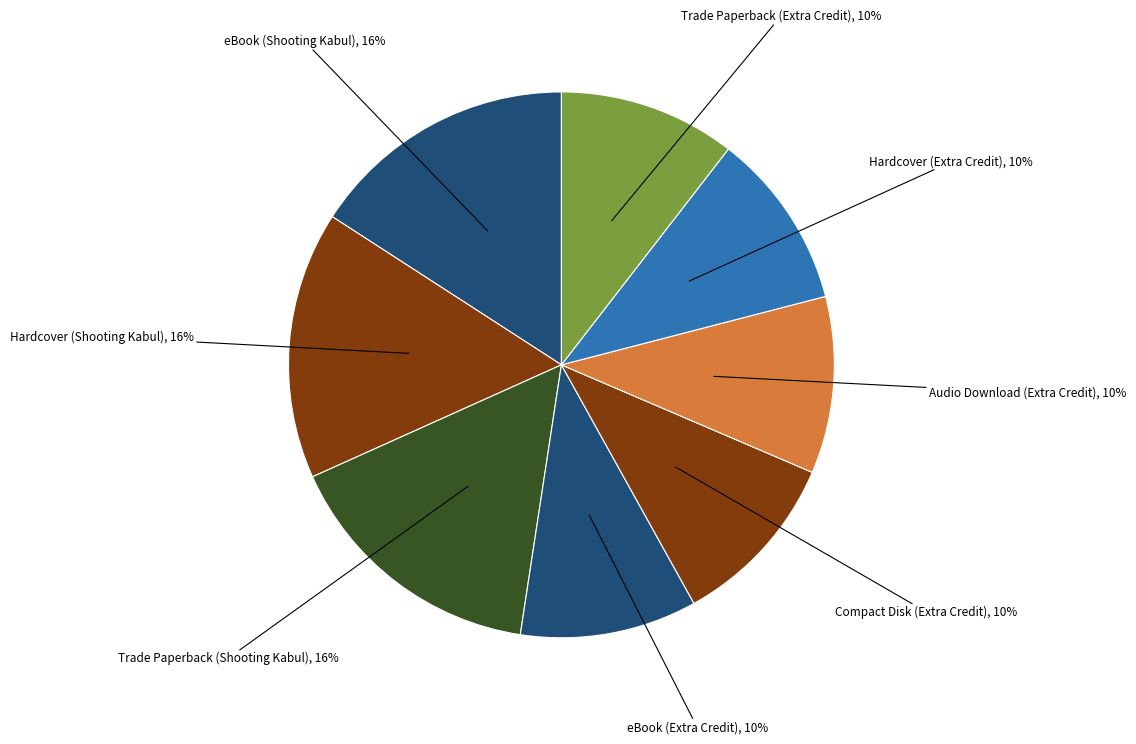

Does any single category account for the majority?

No